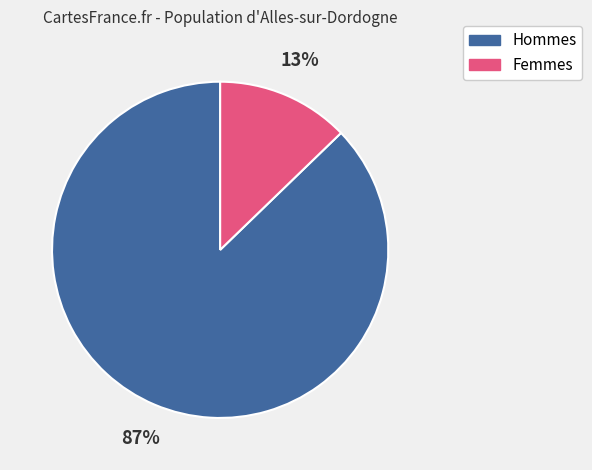

To the nearest percent, what is the average slice percentage?

50%